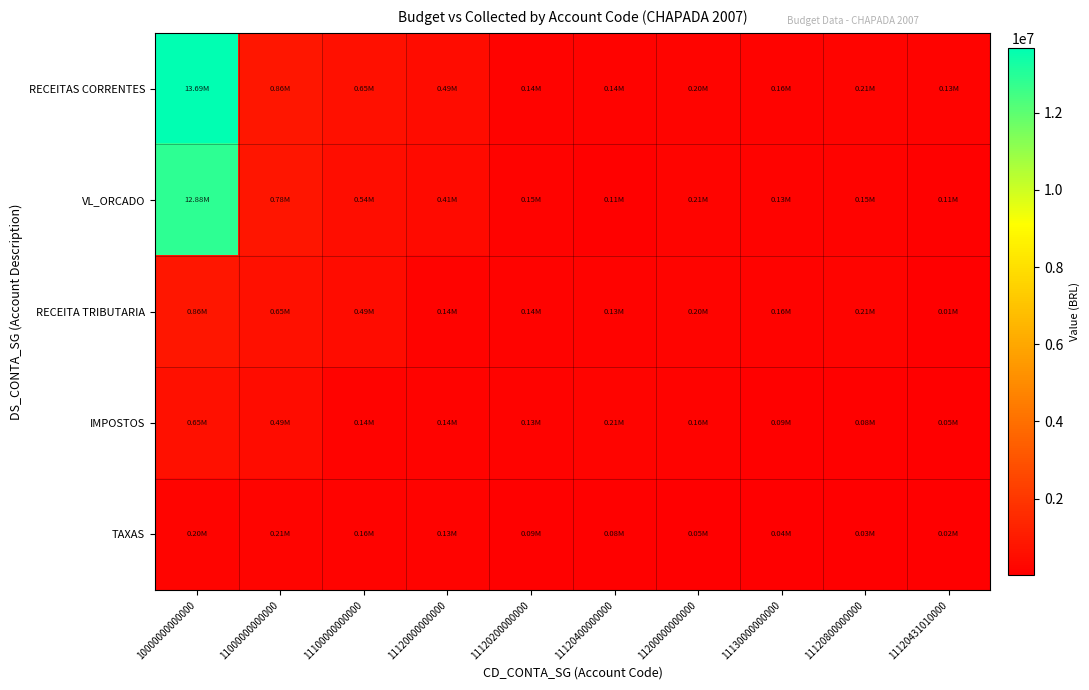

Between 11130000000000 and 11120800000000, which is larger?

11120800000000